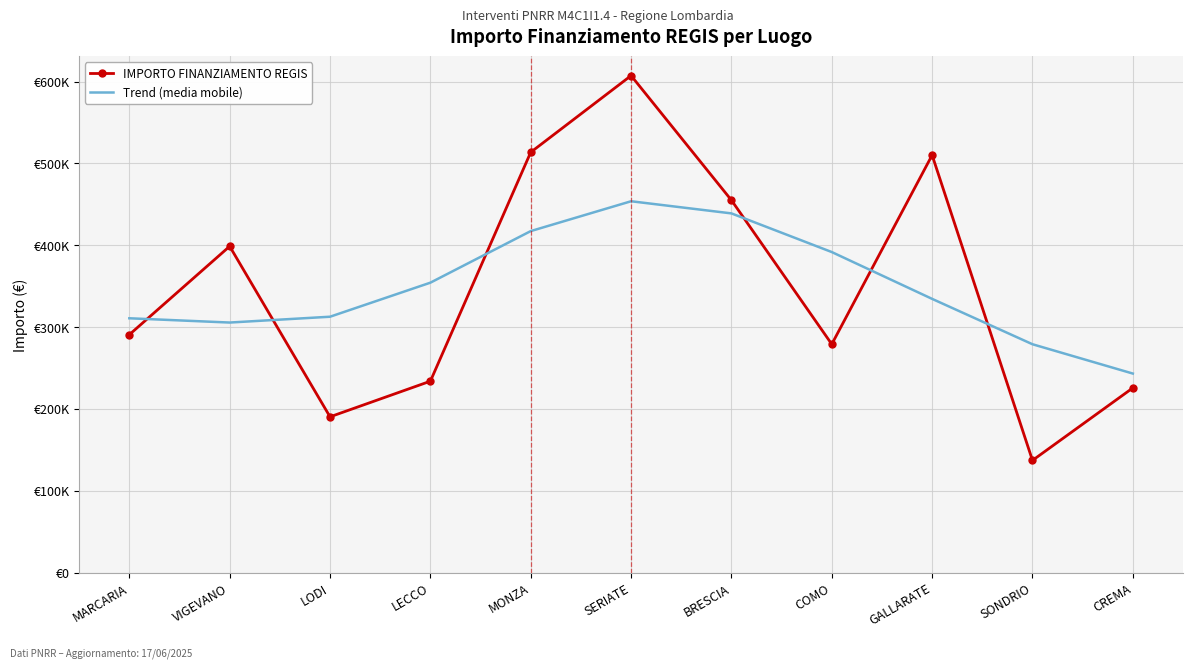

What are all the series names shown in the legend?

IMPORTO FINANZIAMENTO REGIS, Trend (media mobile)